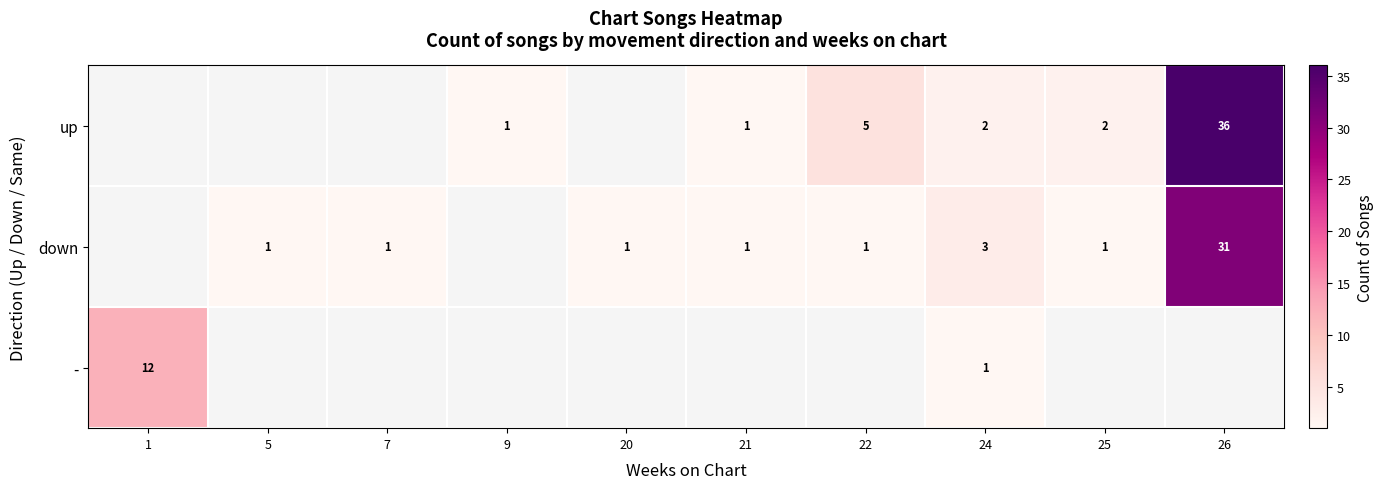

At which category does the chart reach its minimum across all series?

9